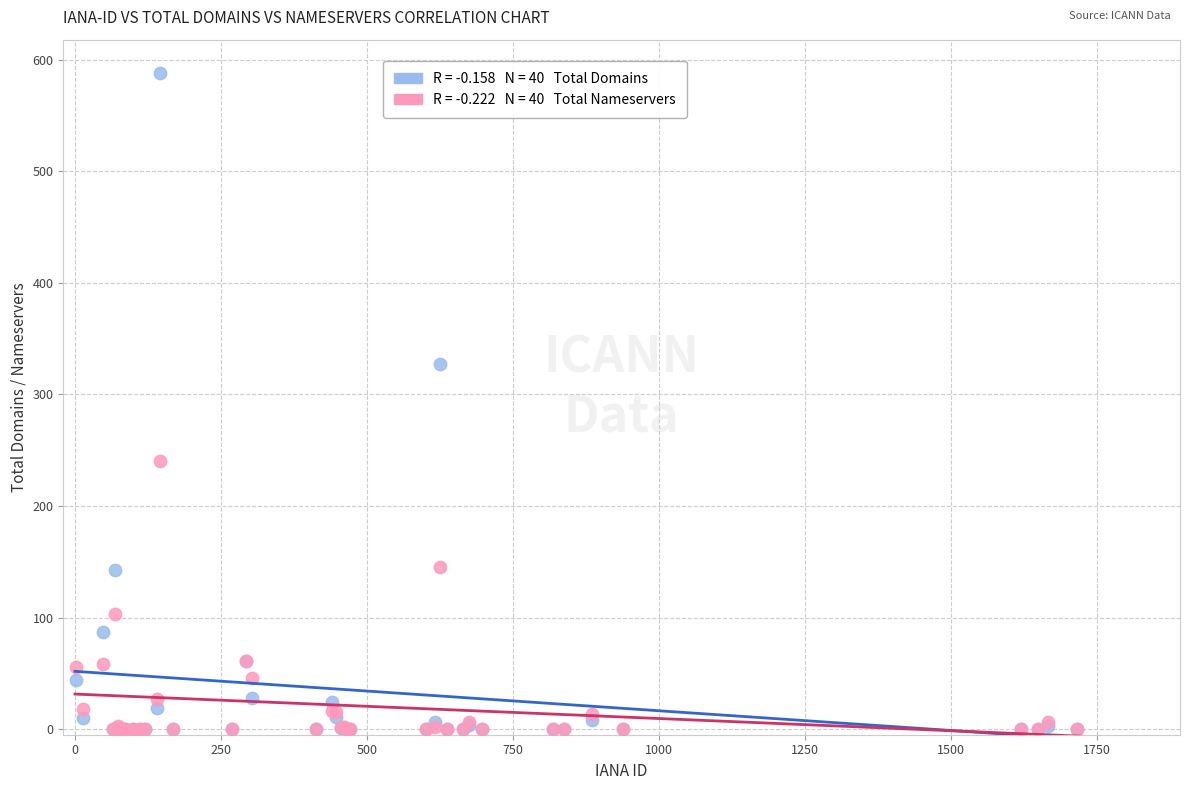

Across all series, what Y value is closest to 294?

327